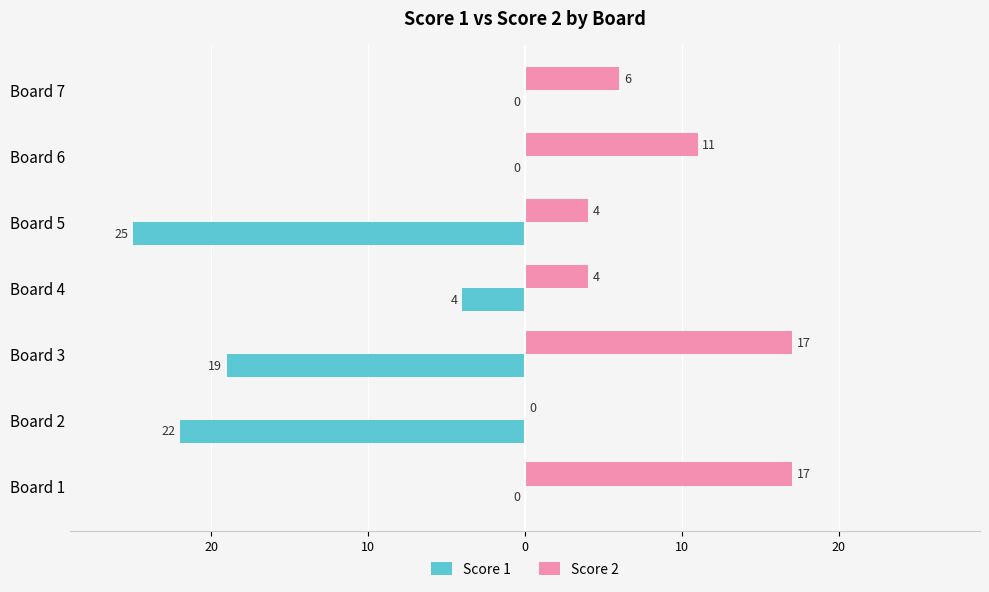

What are all the series names shown in the legend?

Score 1, Score 2